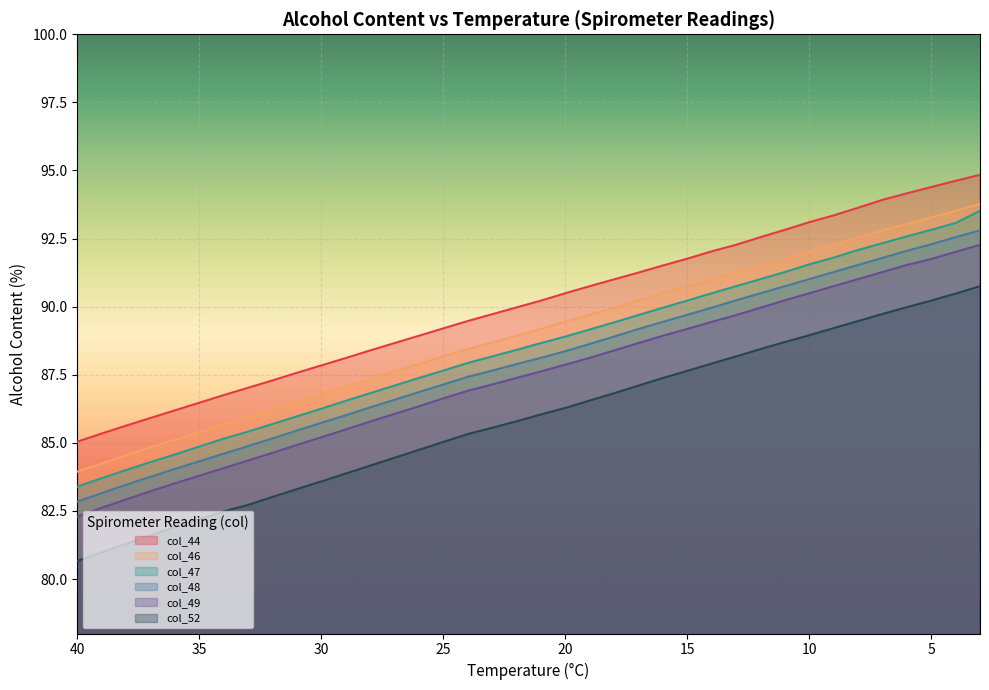

True or false: col_46 and col_52 cross at least once.

False